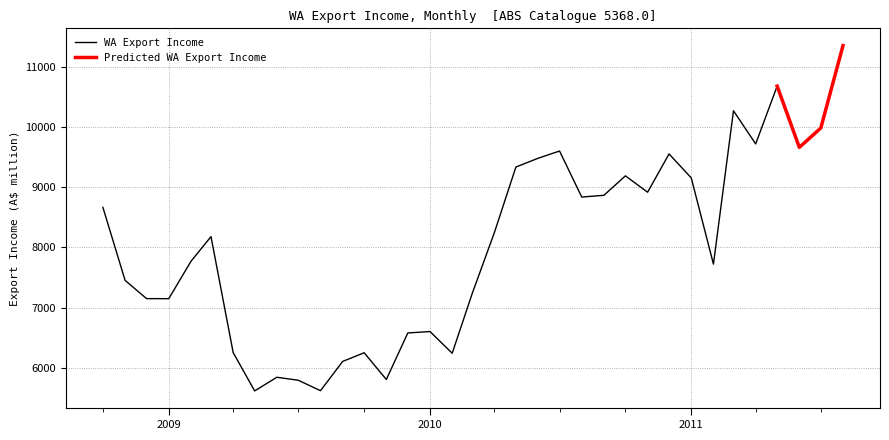

What is the average value?

8026